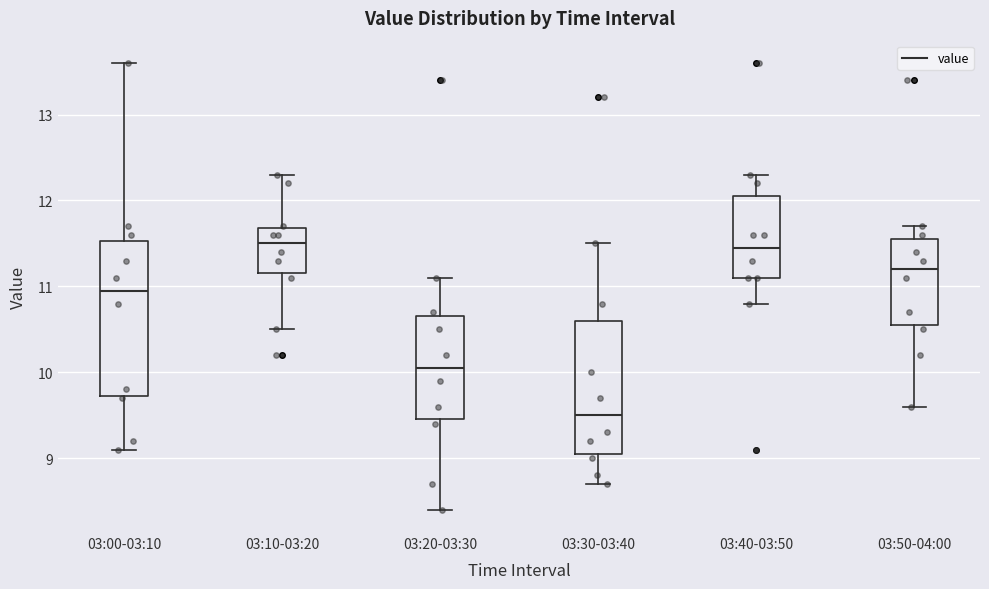

Reading left to right, transcribe this box plot: for each box, give where its median line is, the range the box spans, and where its two whiskers end, as read against the y-axis. The values are not printed on the chart, so give them approximately, as read against the axis.

03:00-03:10: median 11.0, box 9.7 to 11.5, whiskers 9.1 to 13.6
03:10-03:20: median 11.5, box 11.2 to 11.7, whiskers 10.5 to 12.3
03:20-03:30: median 10.1, box 9.5 to 10.7, whiskers 8.4 to 11.1
03:30-03:40: median 9.5, box 9.1 to 10.6, whiskers 8.7 to 11.5
03:40-03:50: median 11.5, box 11.1 to 12.1, whiskers 10.8 to 12.3
03:50-04:00: median 11.2, box 10.6 to 11.6, whiskers 9.6 to 11.7